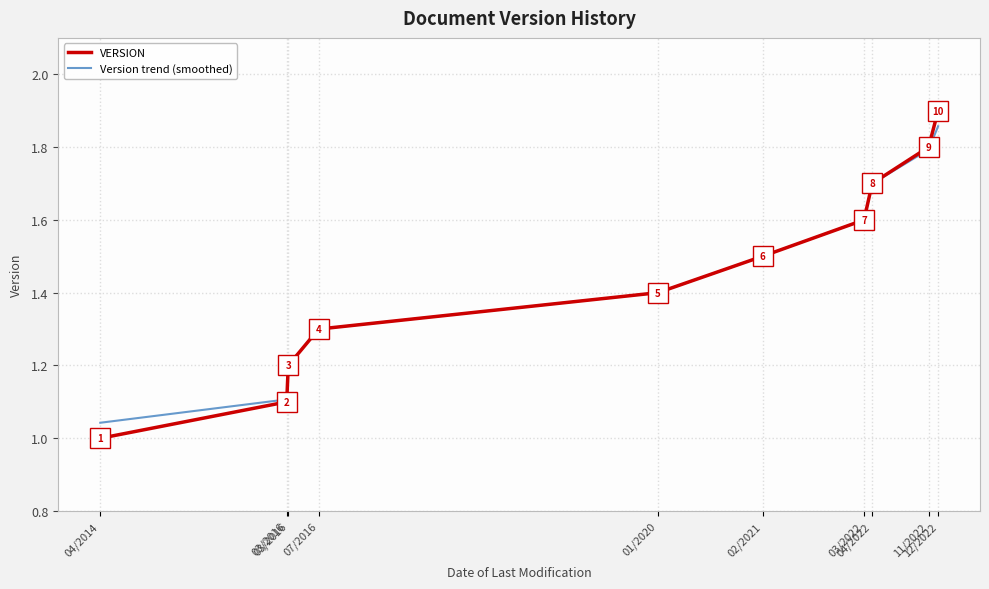

What are all the series names shown in the legend?

VERSION, Version trend (smoothed)